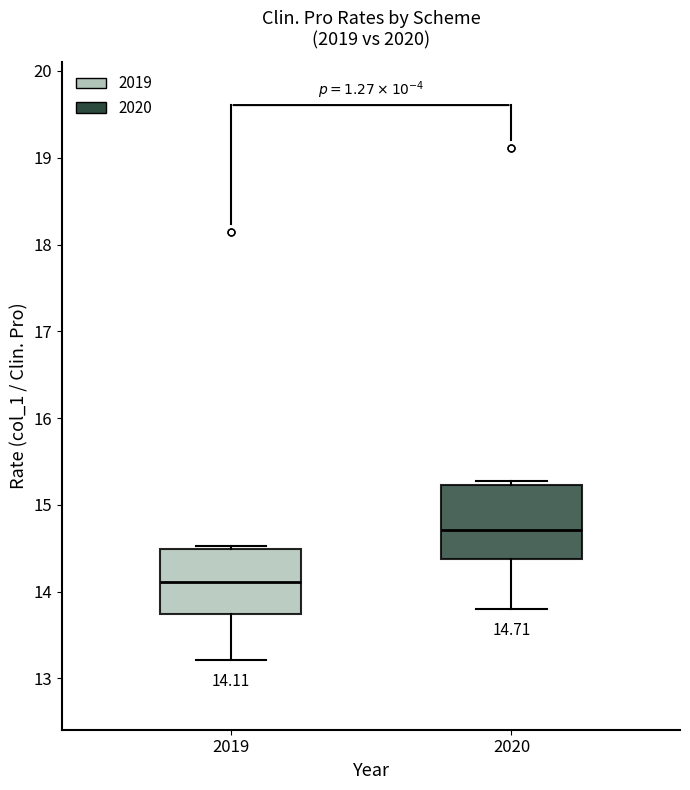

Which box has the lowest median line?

2019